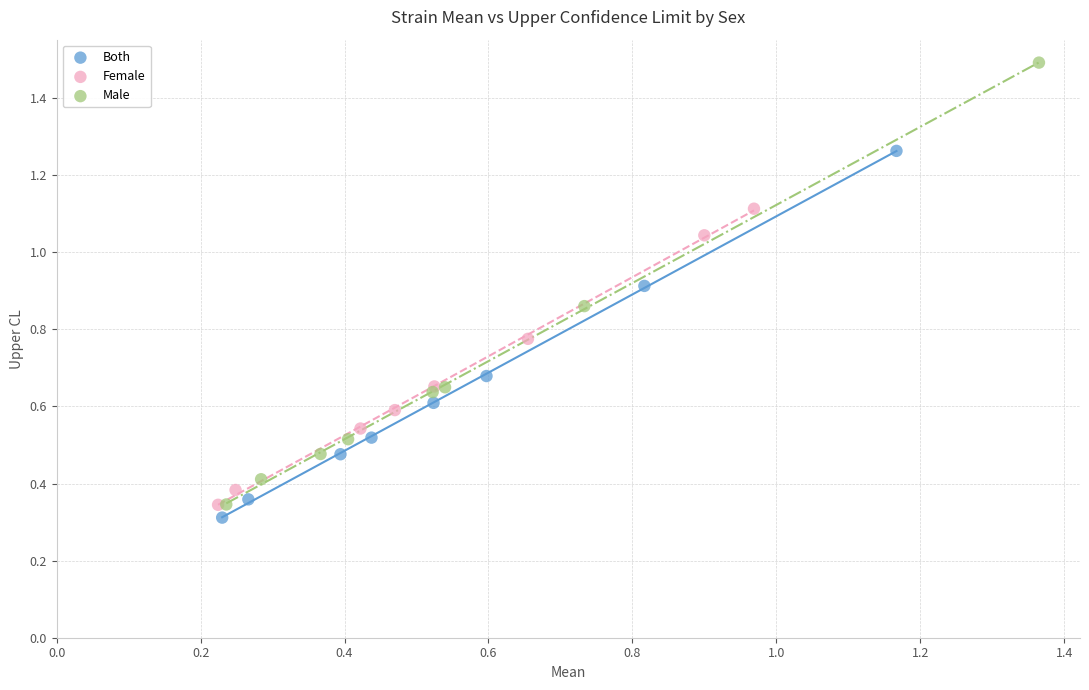

Which series reaches the maximum Y coordinate?

Male